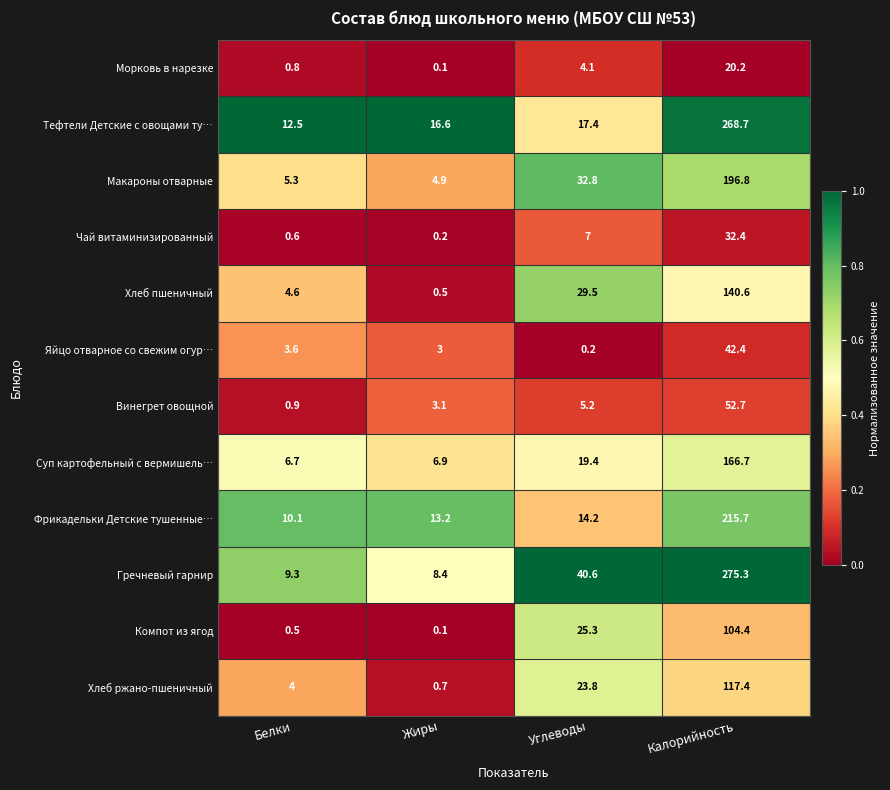

Which series has the widest spread of values?

Гречневый гарнир